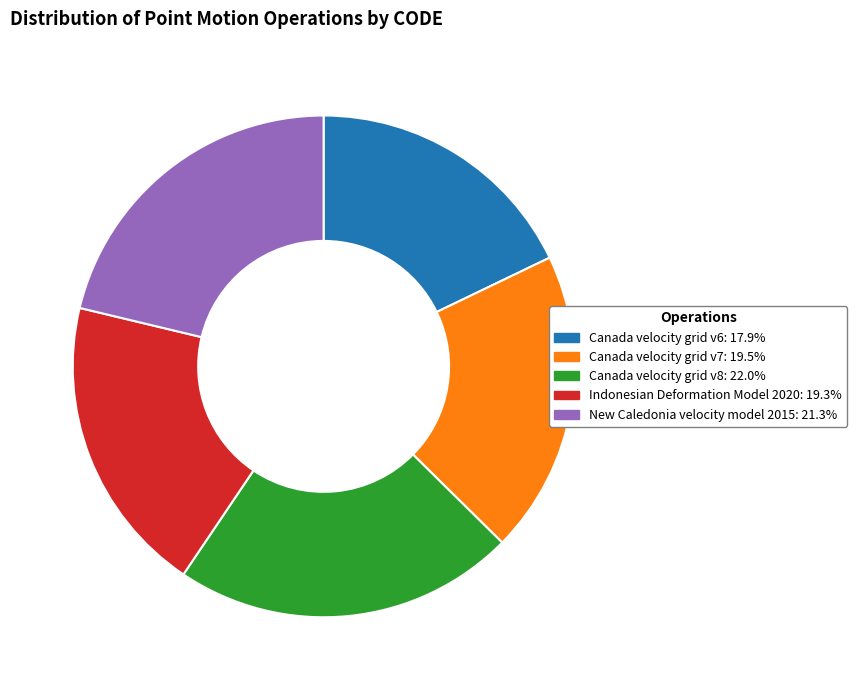

What is the ratio of the value at Canada velocity grid v6 to the value at Canada velocity grid v8?

0.8